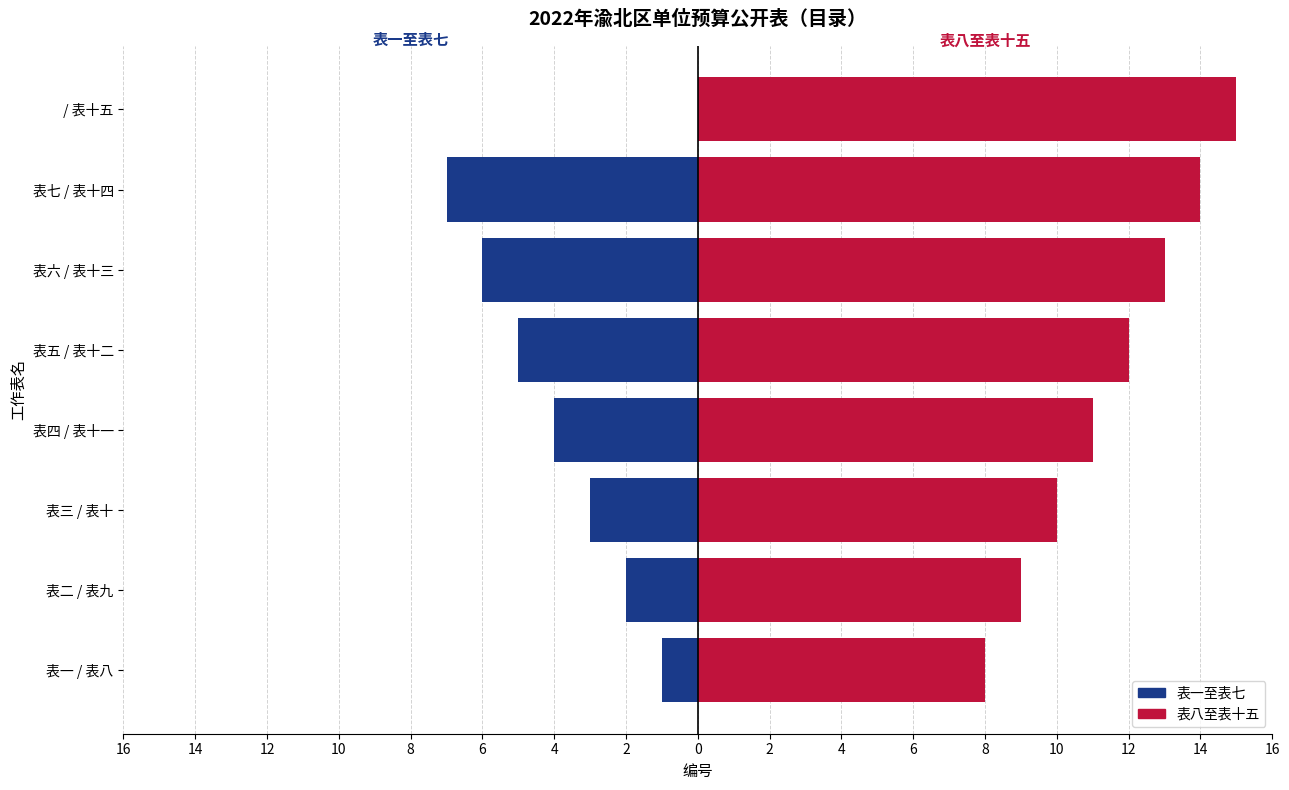

What is the difference between the 表一至表七 values at 表七 / 表十四 and 表四 / 表十一?

3